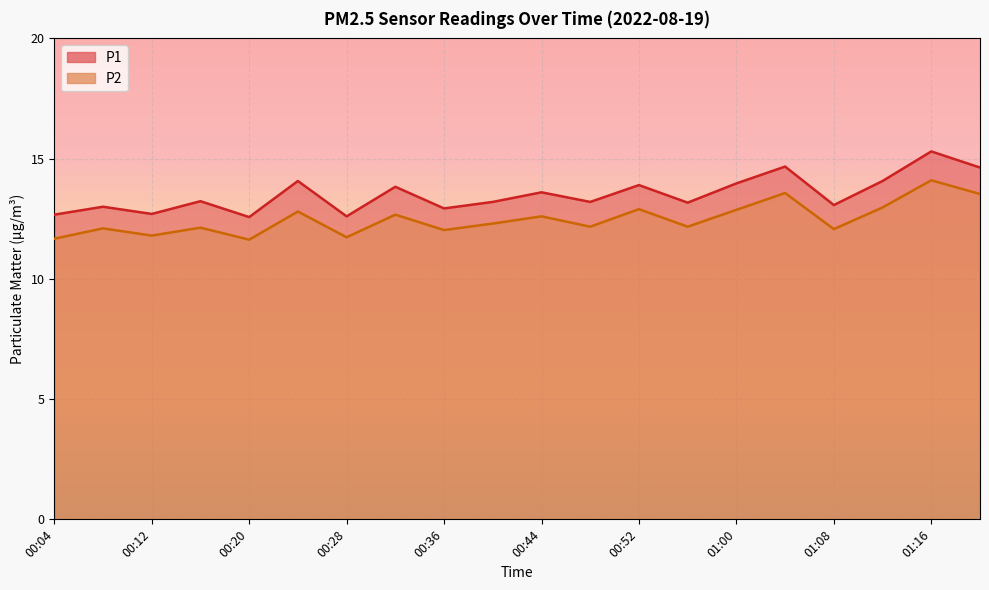

How many lines are shown in the chart?

2